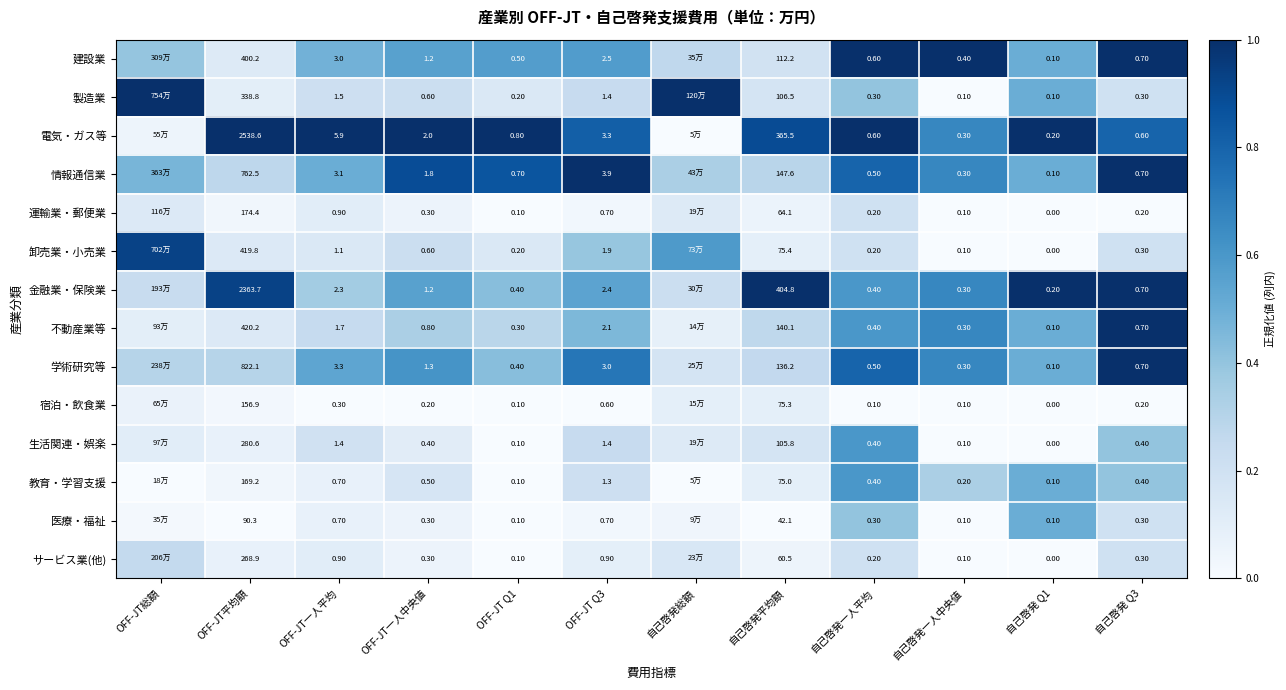

Between OFF-JT平均額 and 自己啓発 Q3, which series saw the biggest shift?

電気・ガス等